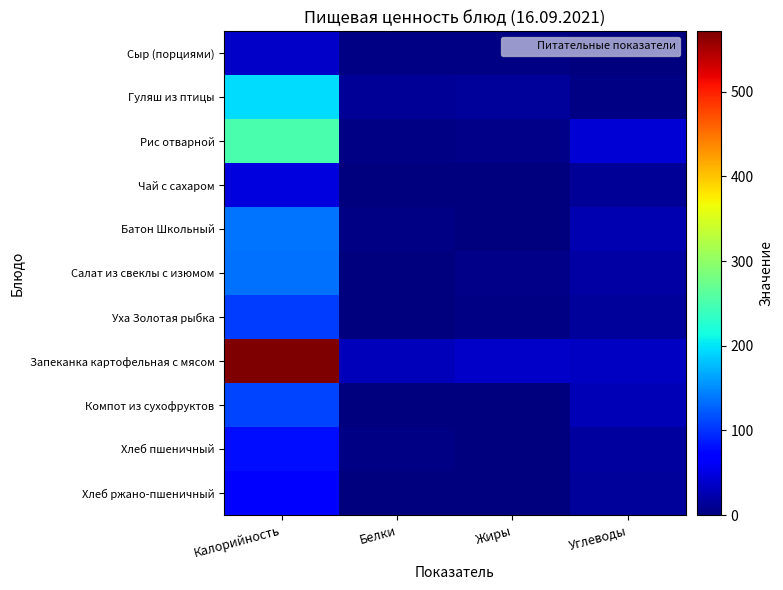

At which category does the chart reach its peak across all series?

Калорийность